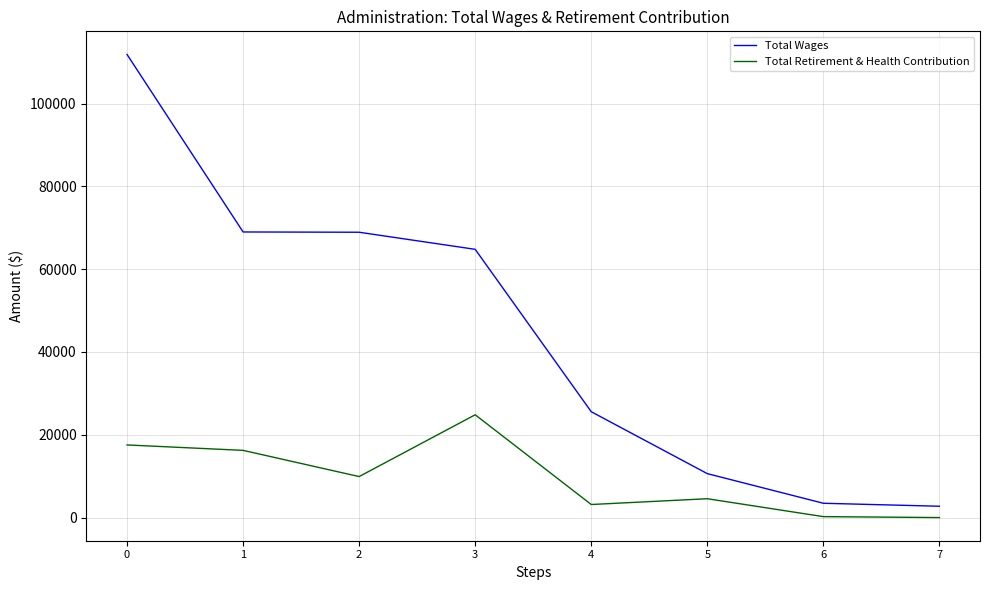

At 5, list the series in order from smallest to largest.

Total Retirement & Health Contribution, Total Wages